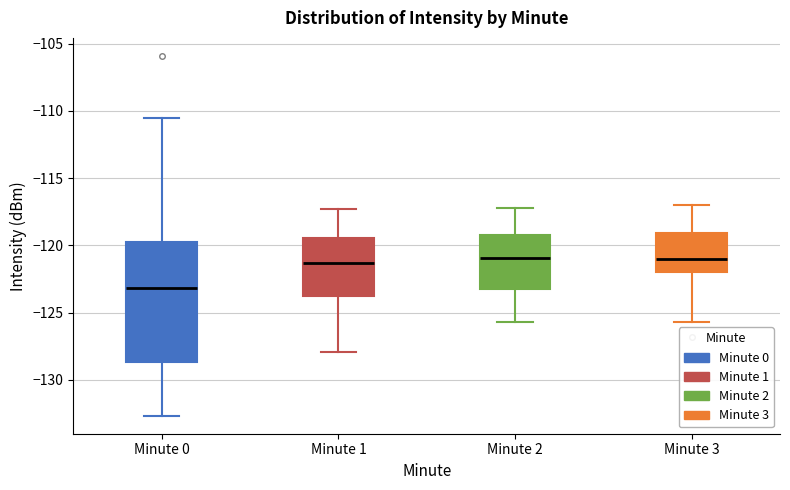

Comparing the boxes themselves (not the whiskers), which one is the tallest?

Minute 0